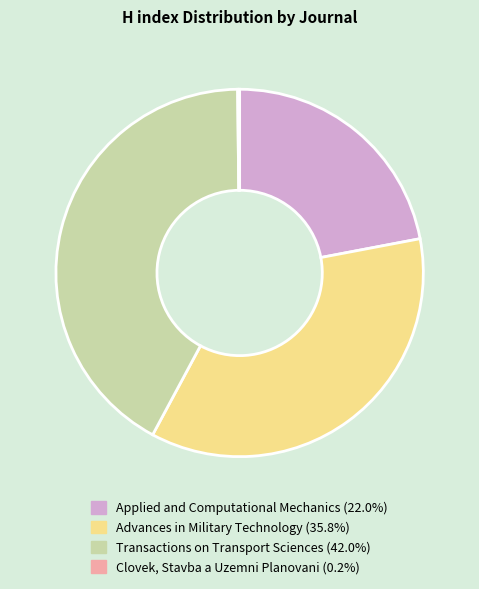

Does any single category account for the majority?

No